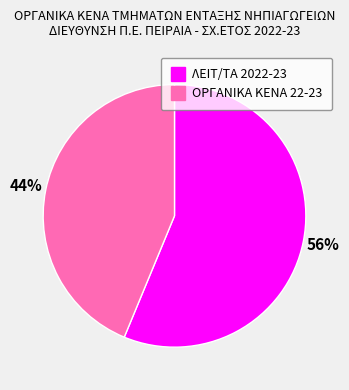

Does ΛΕΙΤ/ΤΑ 2022-23 account for over 50% of the chart?

Yes